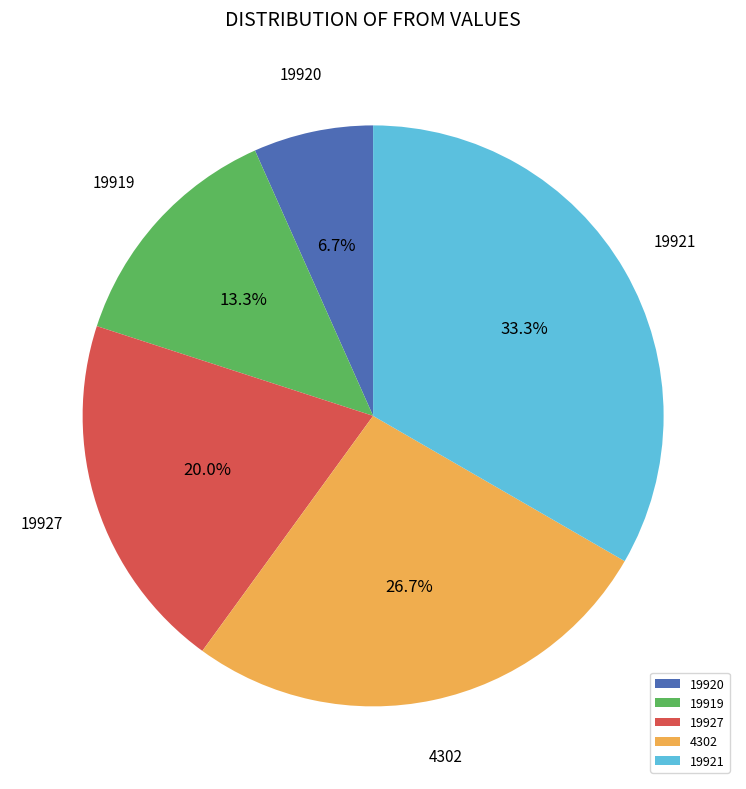

To the nearest percent, what portion does 19920 represent?

7%